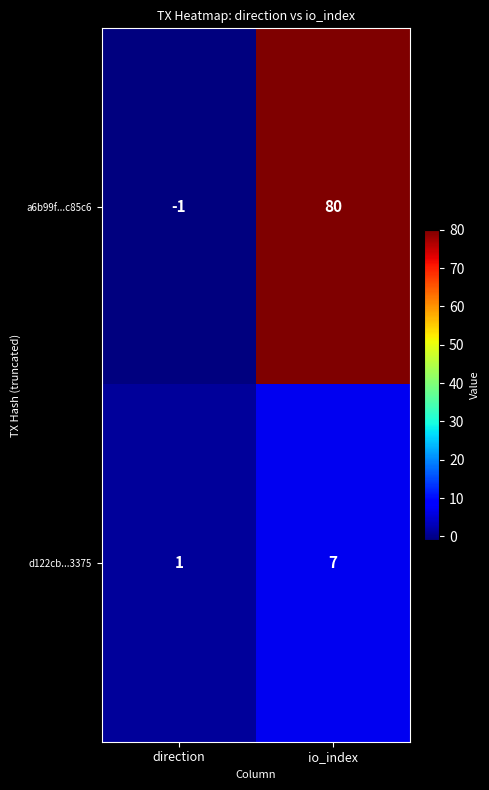

Is it true that a6b99f...c85c6 equals 80 at io_index?

True